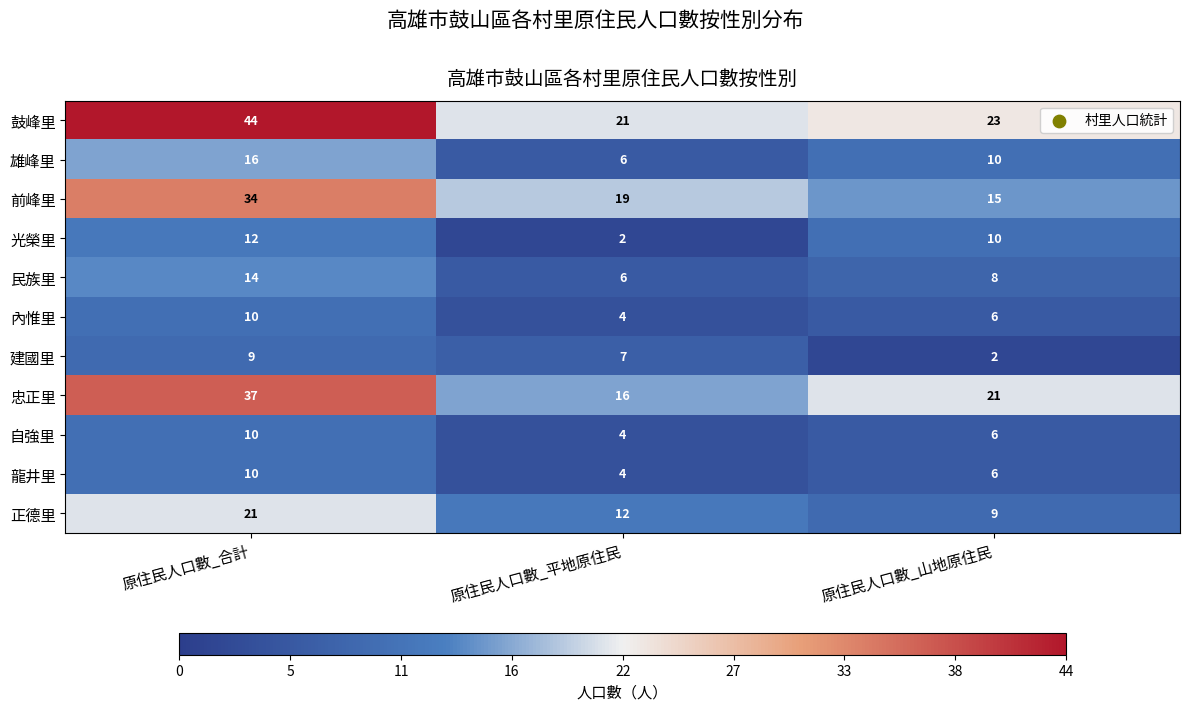

How many data points in 內惟里 are less than 6?

1